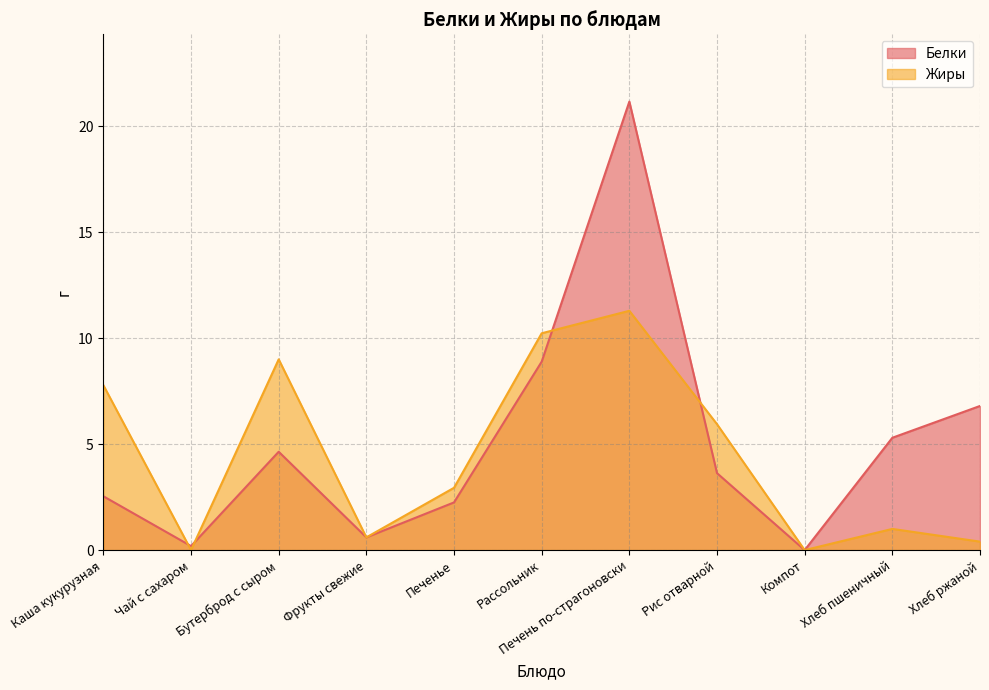

What is the difference between the highest and lowest values at Рис отварной?

2.3